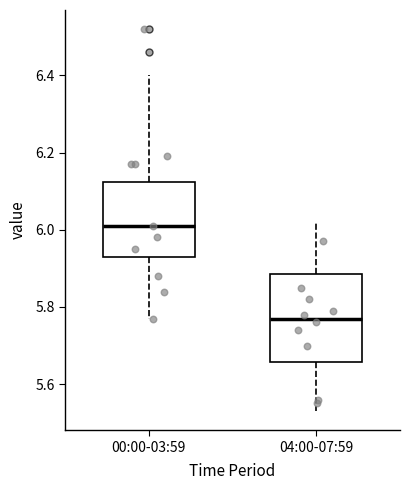

Where is the lower edge of the box for 00:00-03:59 on the y-axis? The values are not printed on the chart, so give them approximately, as read against the axis.

5.94